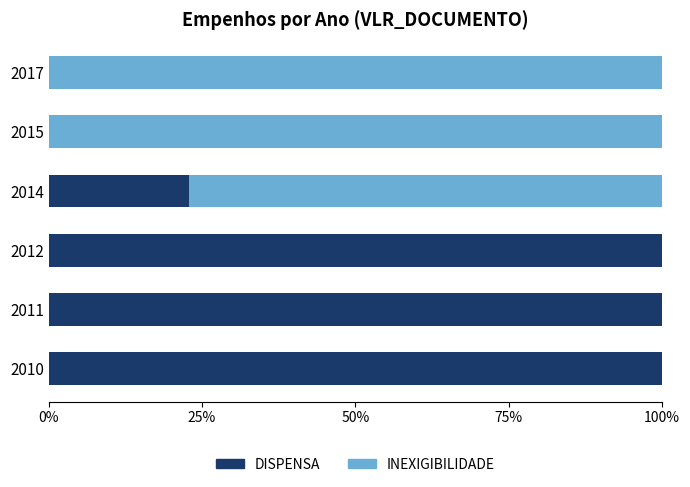

What is the total value across all series at 2015?

100.0